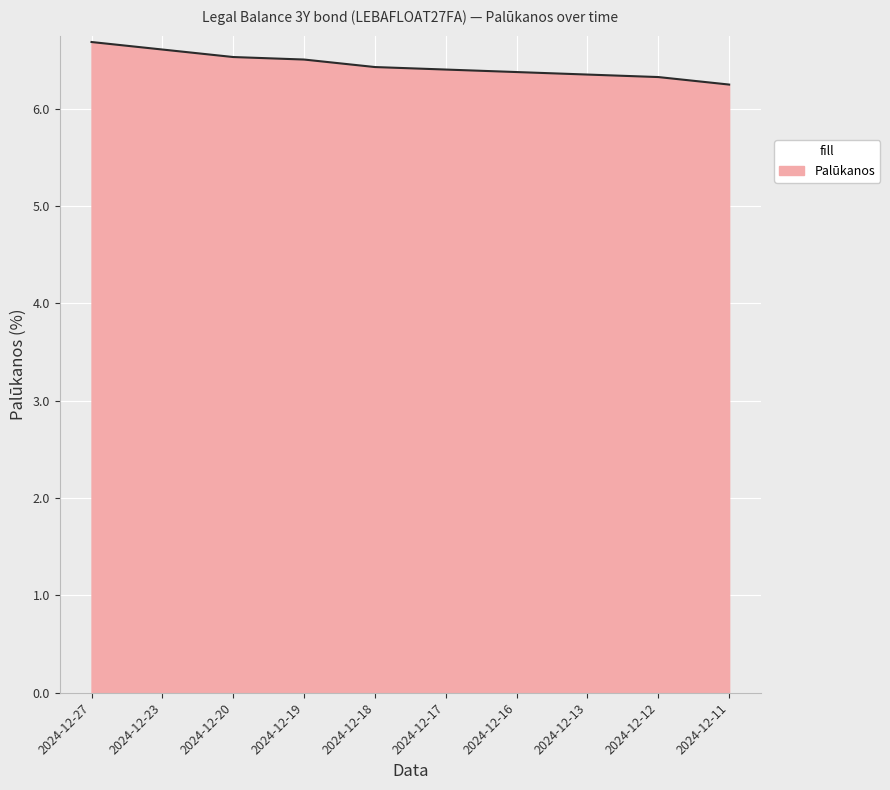

What is the ratio of the value at 2024-12-18 to the value at 2024-12-16?

1.0